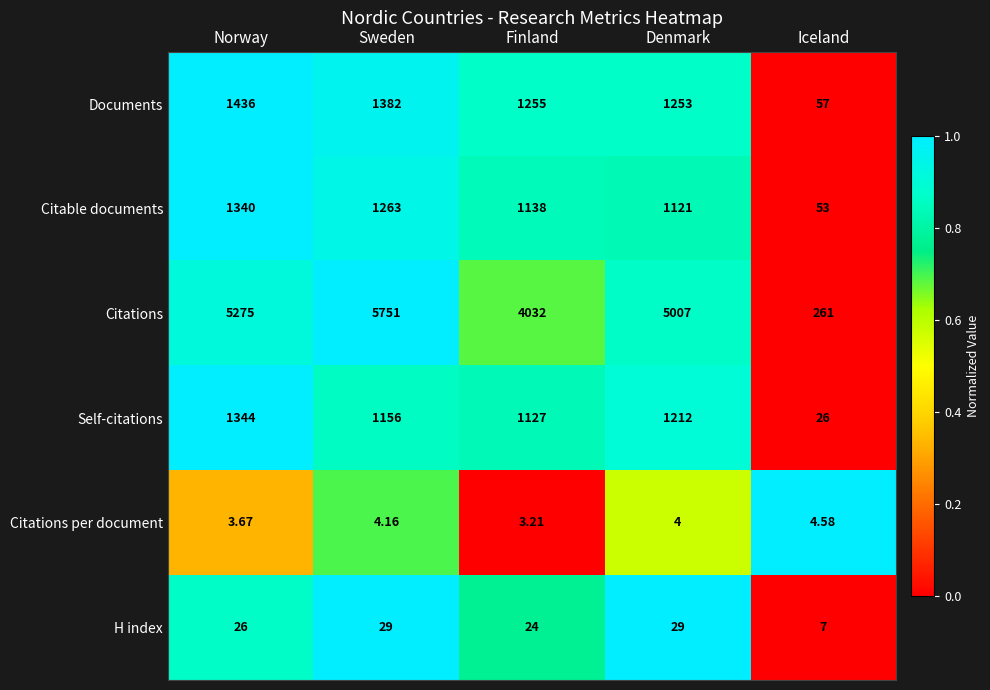

Which series has the widest spread of values?

Citations